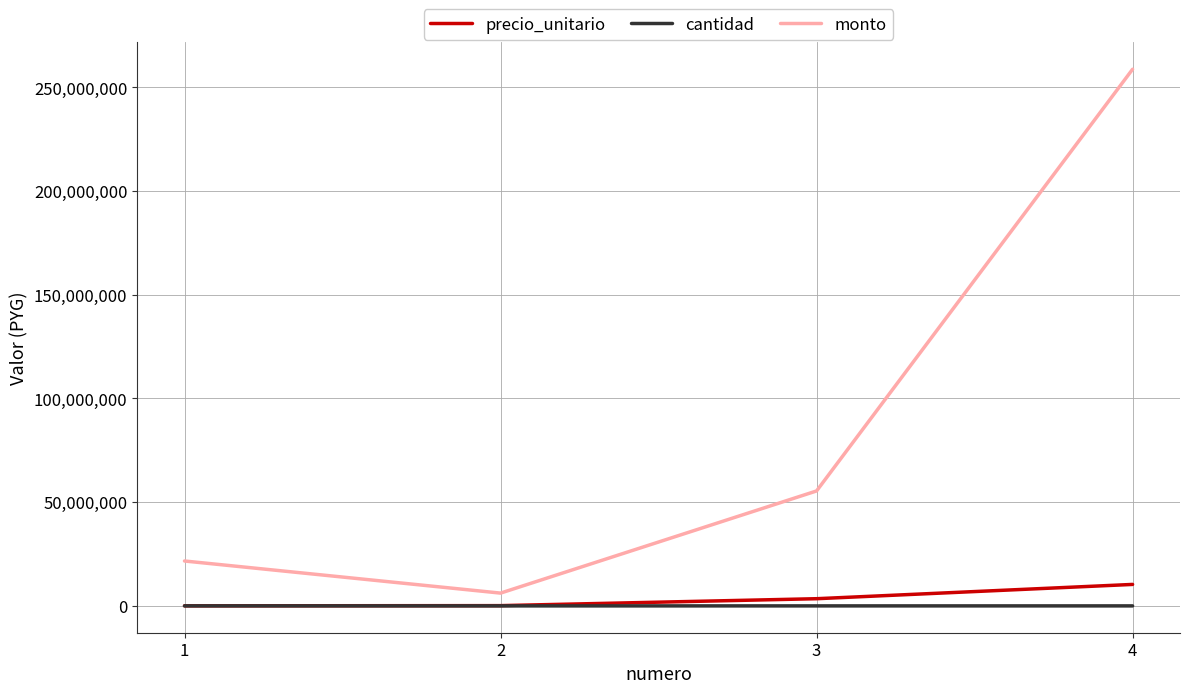

At which label does cantidad first exceed 50?

1